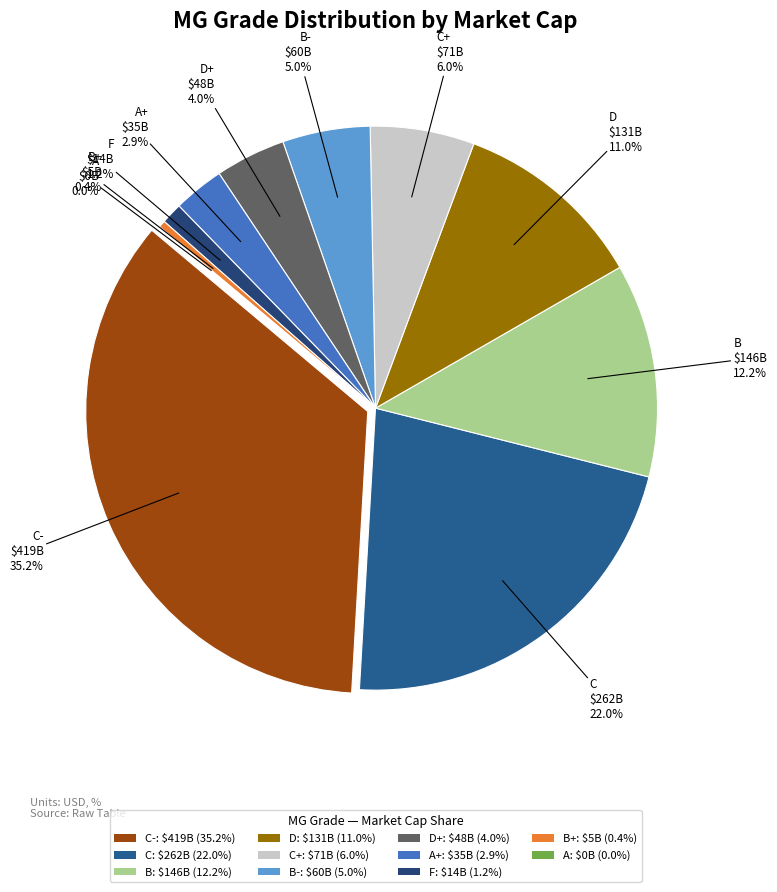

To the nearest percent, what is the difference between the F and D+ slice percentages?

3%